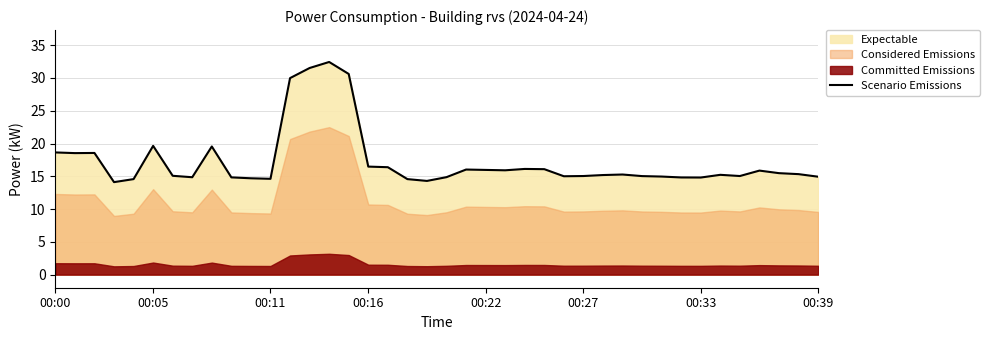

What position from the right is 8?

32